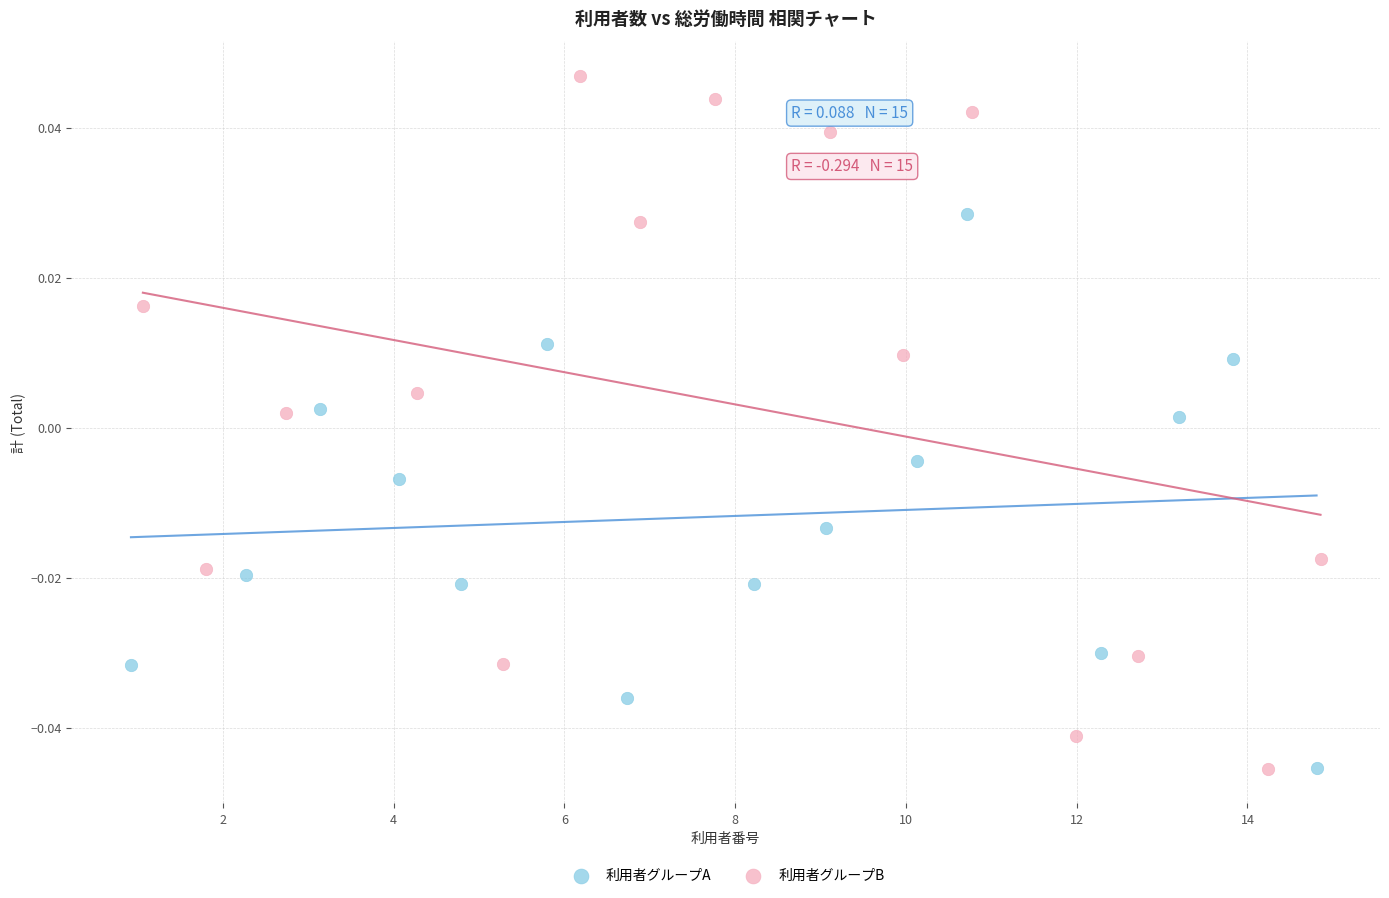

Which series has the widest spread of Y values?

利用者グループB